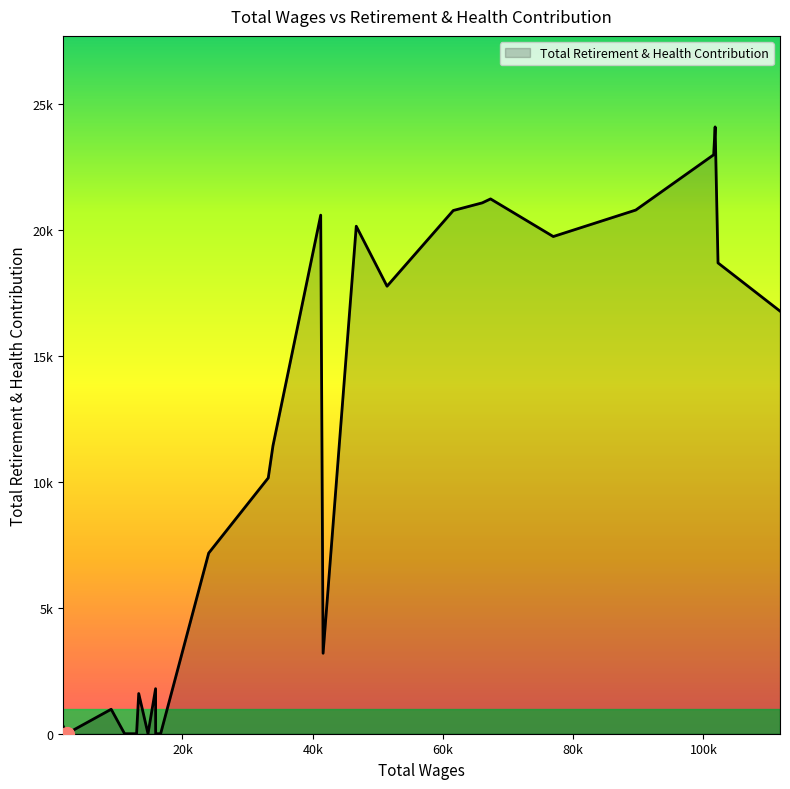

Rank the categories by value from lowest to highest.

16641.0, 15876.0, 14700.0, 12947.0, 11105.0, 2220.0, 1672.0, 9048.0, 13276.0, 15867.0, 41591.0, 24021.0, 33170.0, 33893.0, 111761.0, 51412.0, 102242.0, 76941.0, 46686.0, 41225.0, 61584.0, 89611.0, 66040.0, 67308.0, 101574.0, 101800.0